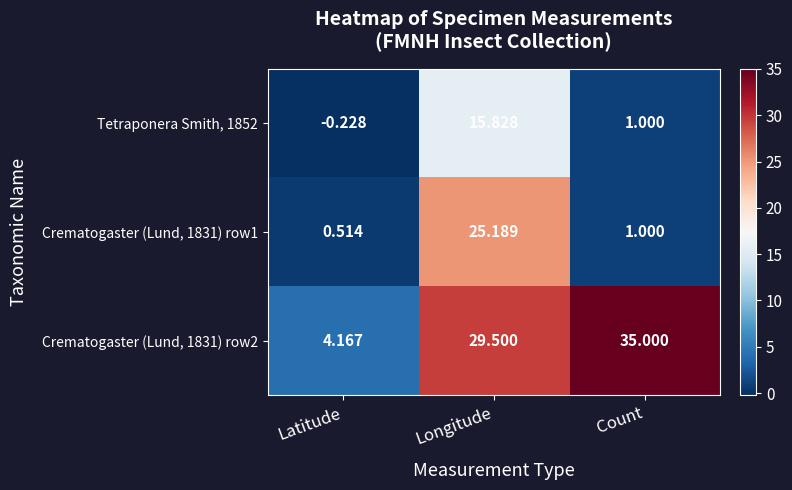

At which label does Tetraponera Smith, 1852 reach its minimum?

Latitude